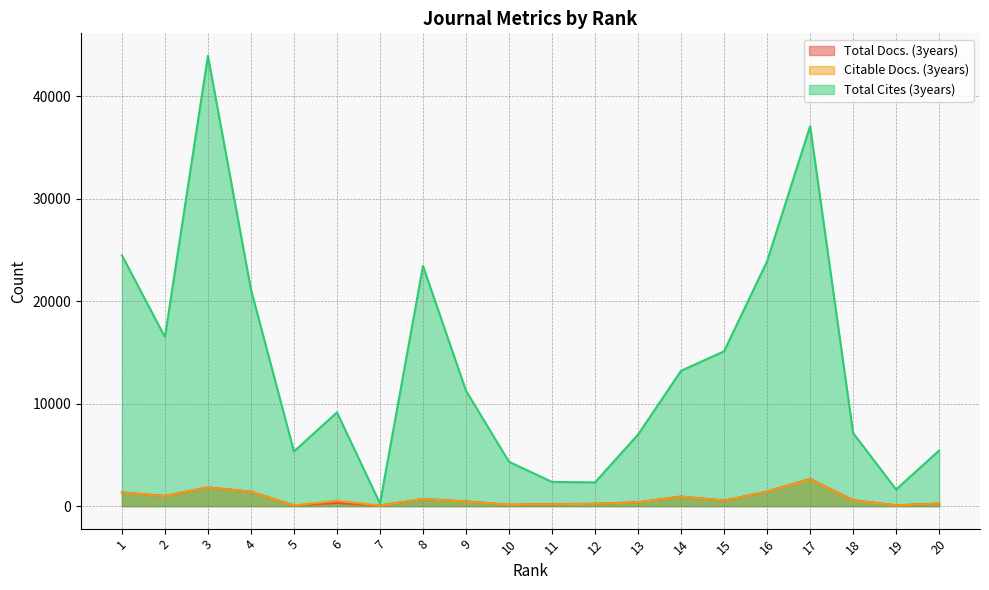

The value of Total Docs. (3years) at 12 is 228. True or false?

True